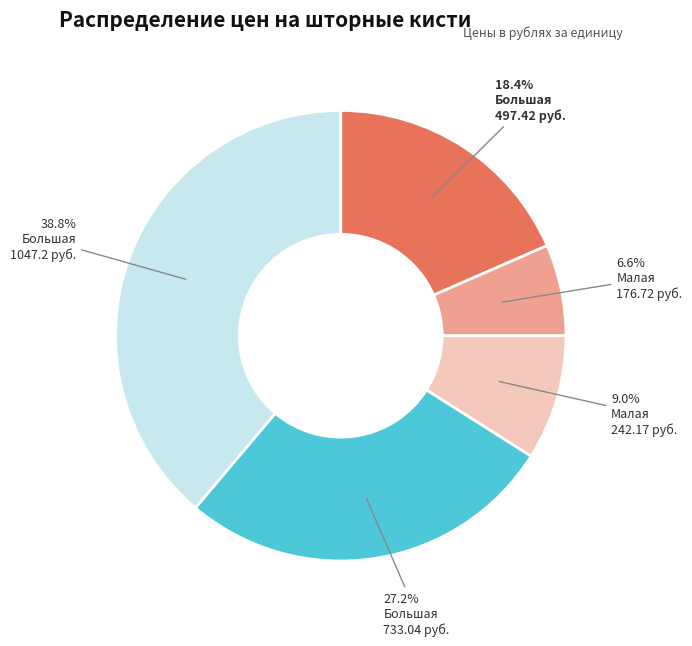

Is there any slice that represents more than half of the pie?

No